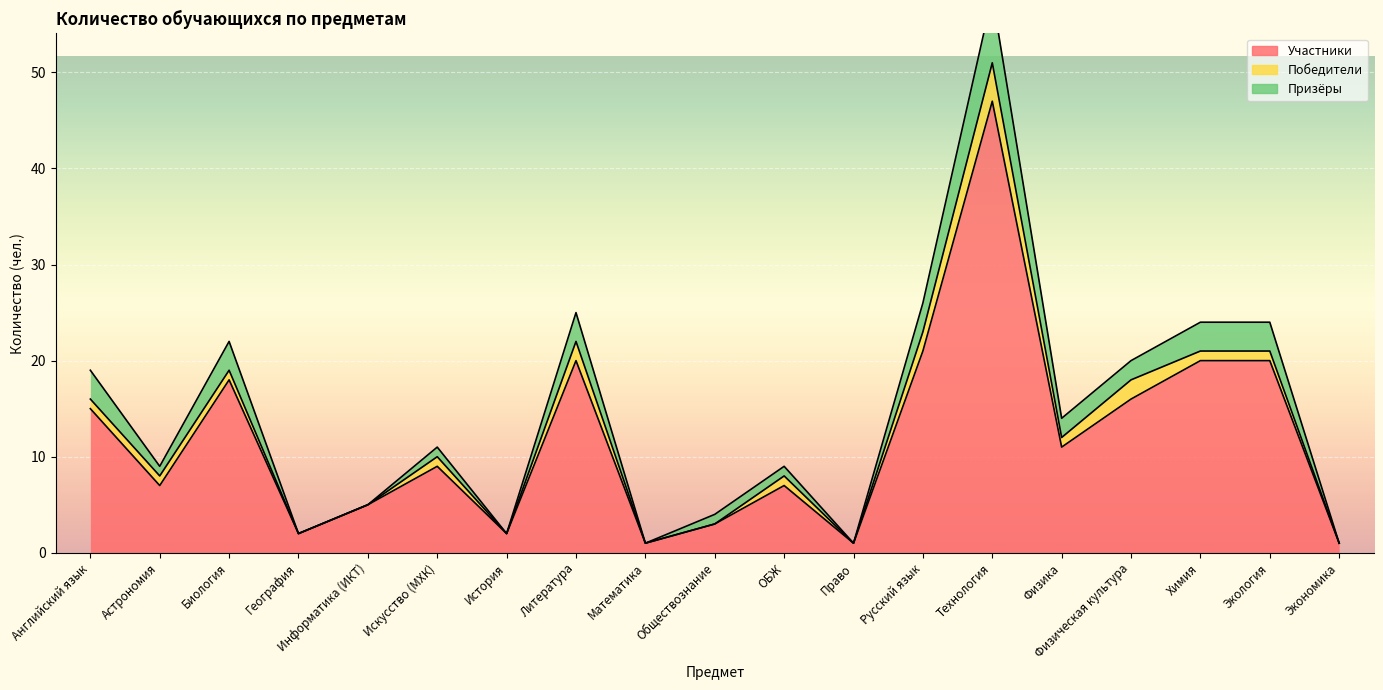

How many data points does each series have?

19